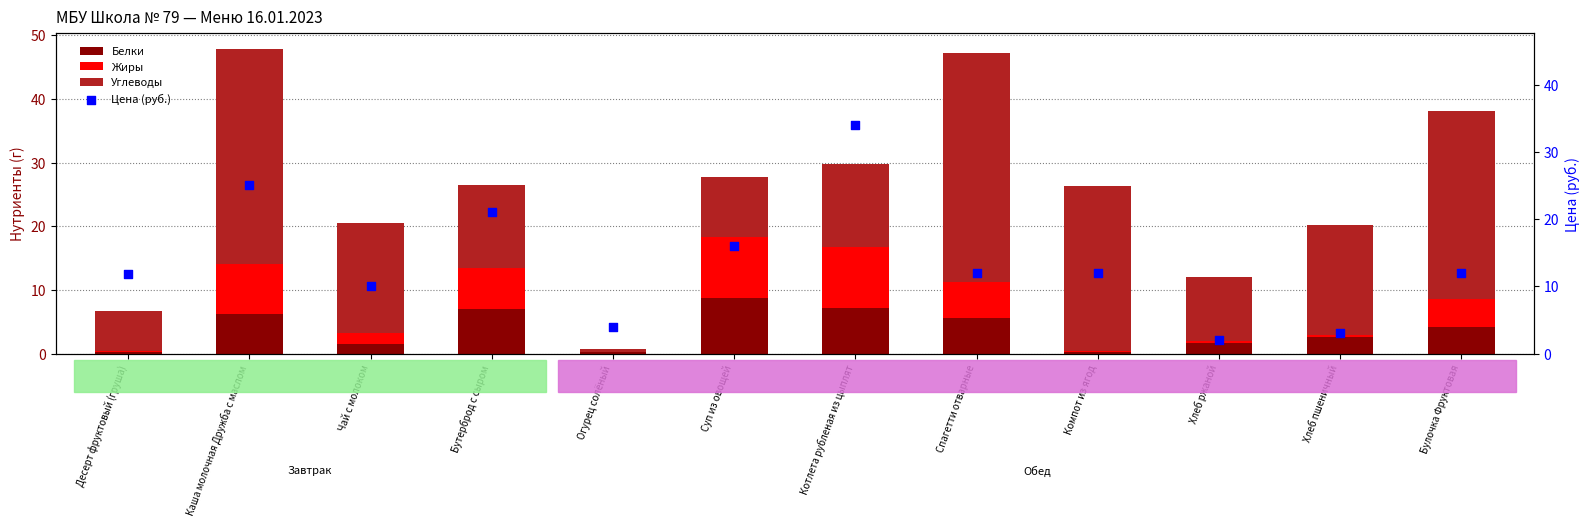

Which series has the widest spread of Y values?

Углеводы